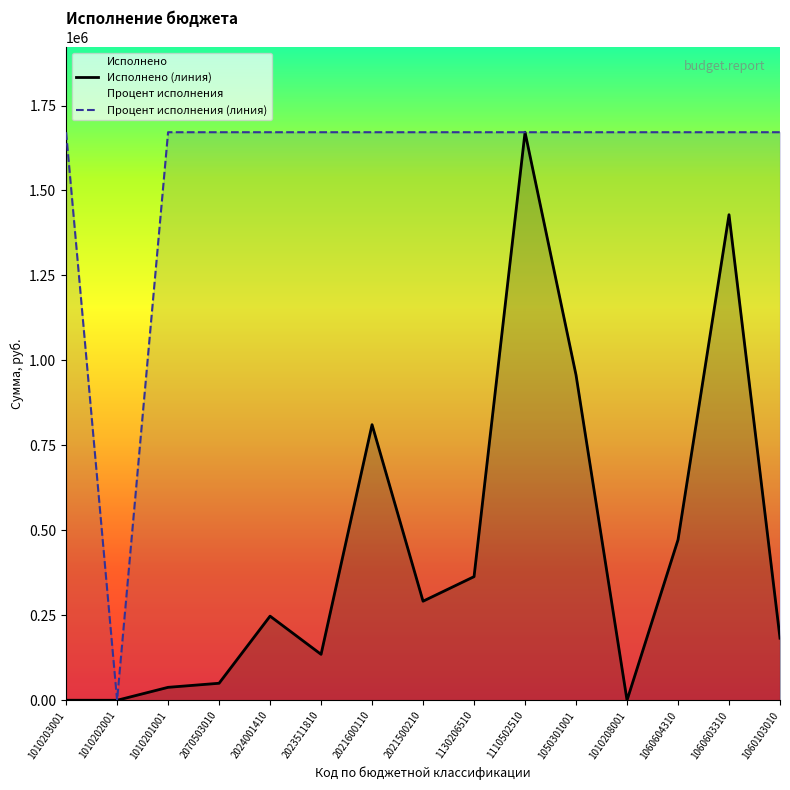

True or false: Исполнено (линия) has more than 0 points higher than both neighbors.

True